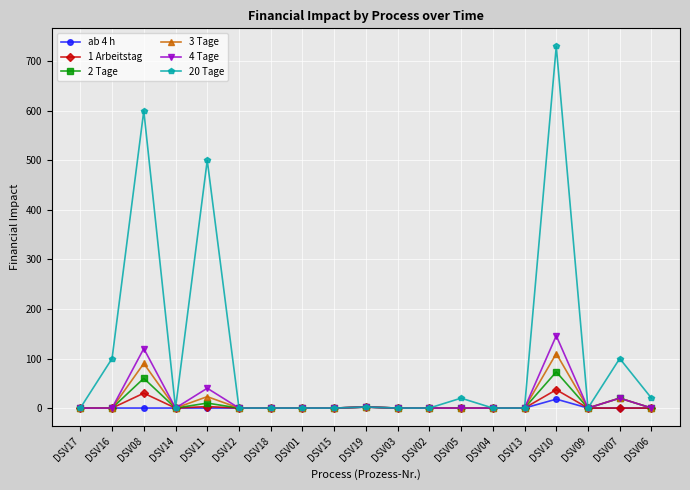

At which label is 4 Tage closest to 73?

DSV11